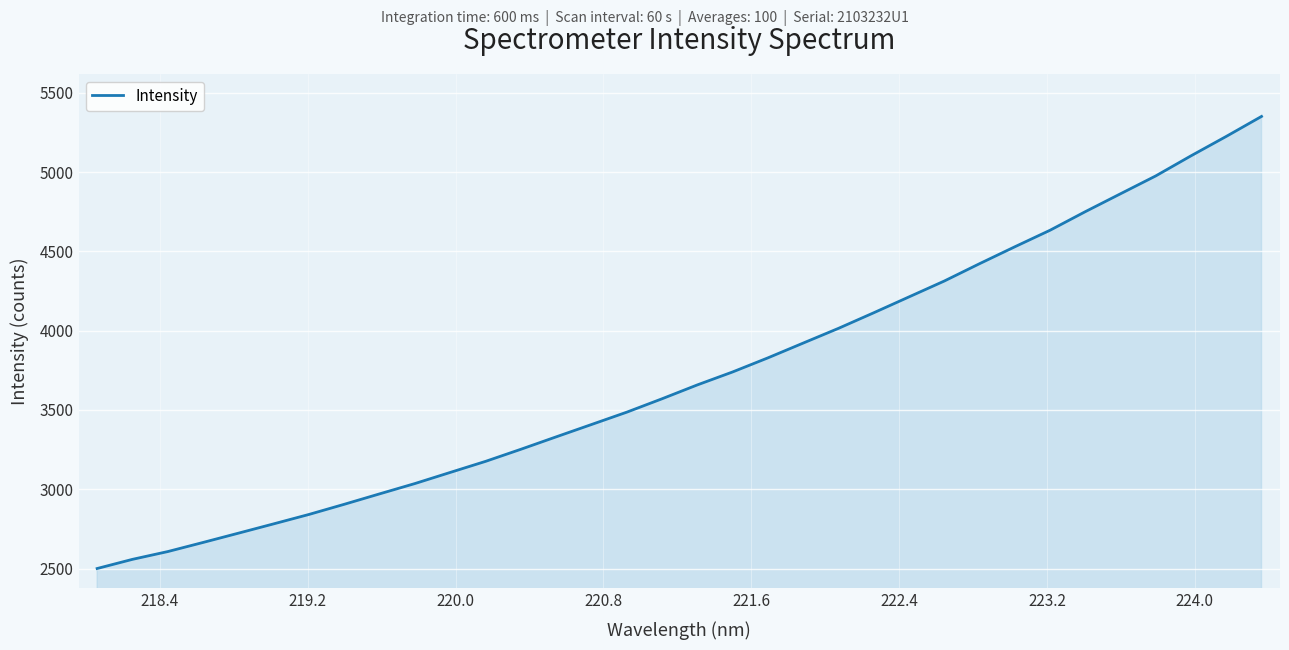

How many lines are shown in the chart?

1